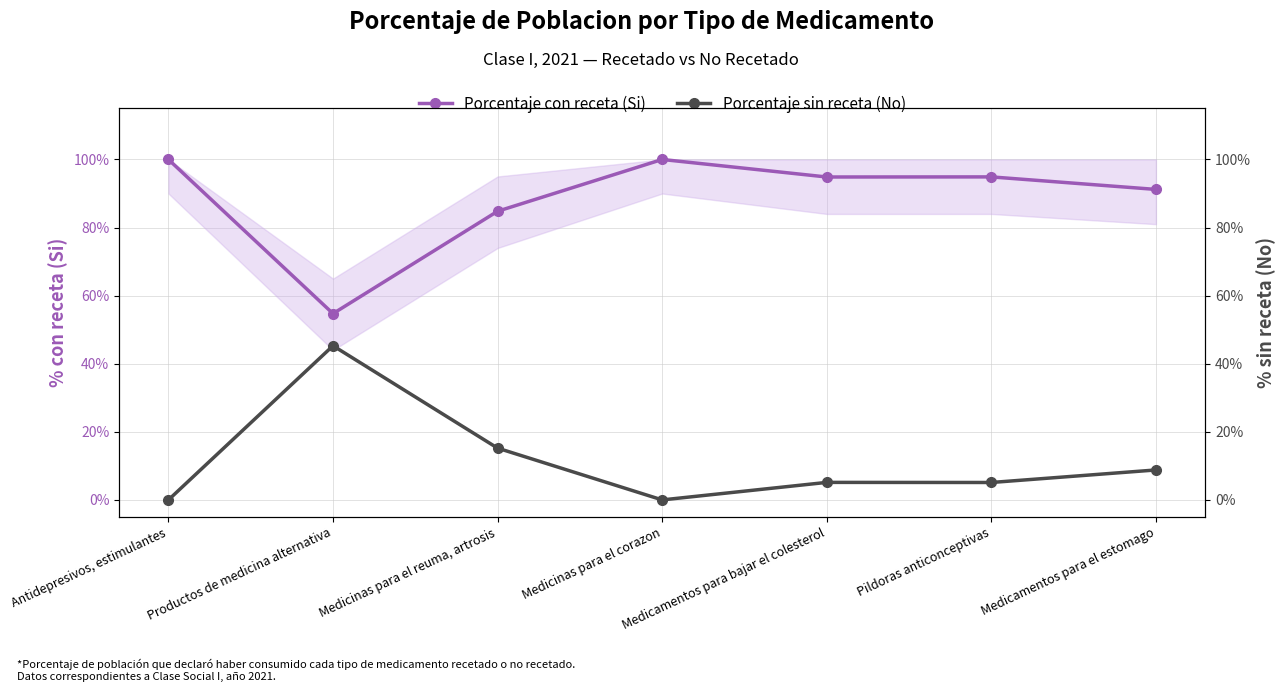

True or false: Porcentaje con receta (Si) and Porcentaje sin receta (No) cross at least once.

False